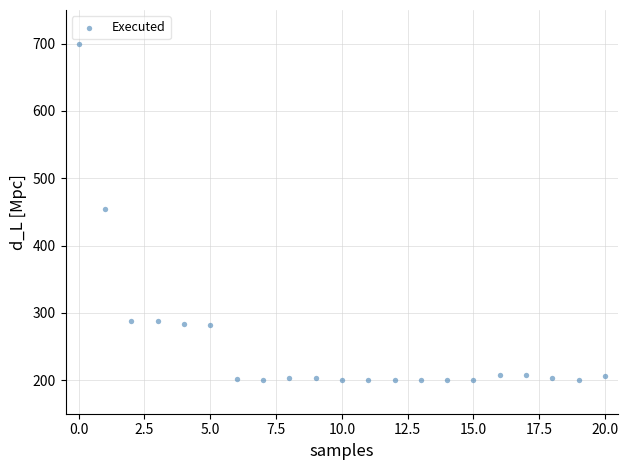

What is the range of Y values (max minus min)?

500.0